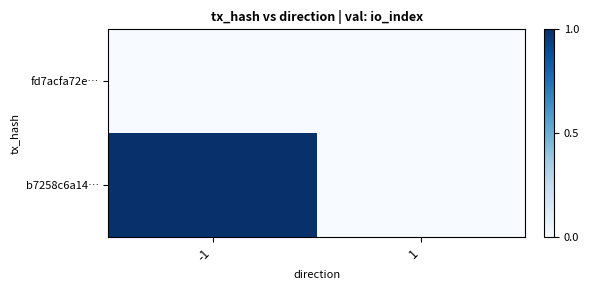

At how many categories does at least one series exceed 0?

1